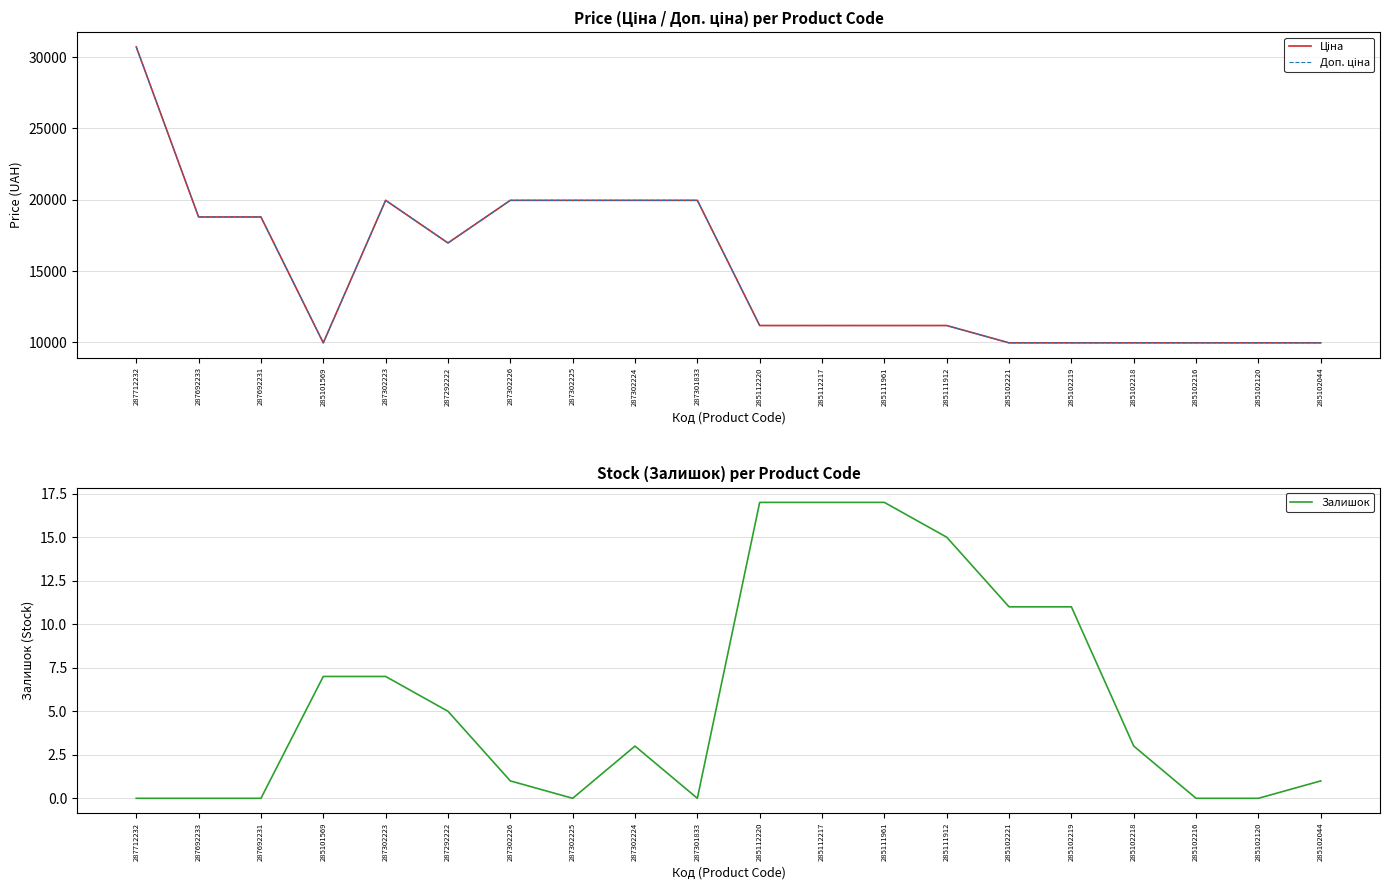

Reading left to right, transcribe all the data shown in this chart.

Ціна: 30717.1	18796.8	18796.8	9975.0	19964.2	16976.3	19964.2	19964.2	19964.2	19964.2	11188.2	11188.2	11188.2	11188.2	9975.0	9975.0	9975.0	9975.0	9975.0	9975.0
Доп. ціна: 30717.1	18796.8	18796.8	9975.0	19964.2	16976.3	19964.2	19964.2	19964.2	19964.2	11188.2	11188.2	11188.2	11188.2	9975.0	9975.0	9975.0	9975.0	9975.0	9975.0
Залишок: 0.0	0.0	0.0	7.0	7.0	5.0	1.0	0.0	3.0	0.0	17.0	17.0	17.0	15.0	11.0	11.0	3.0	0.0	0.0	1.0